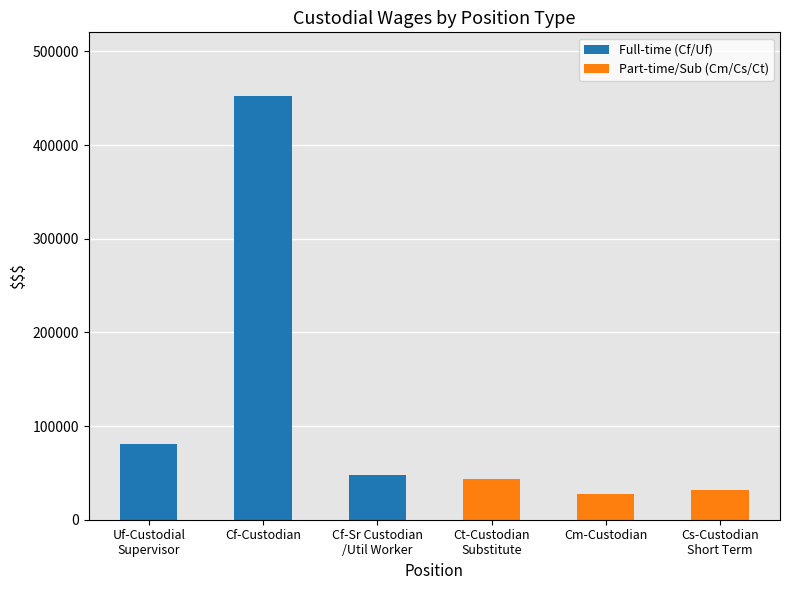

Does the chart contain stacked bars?

Yes